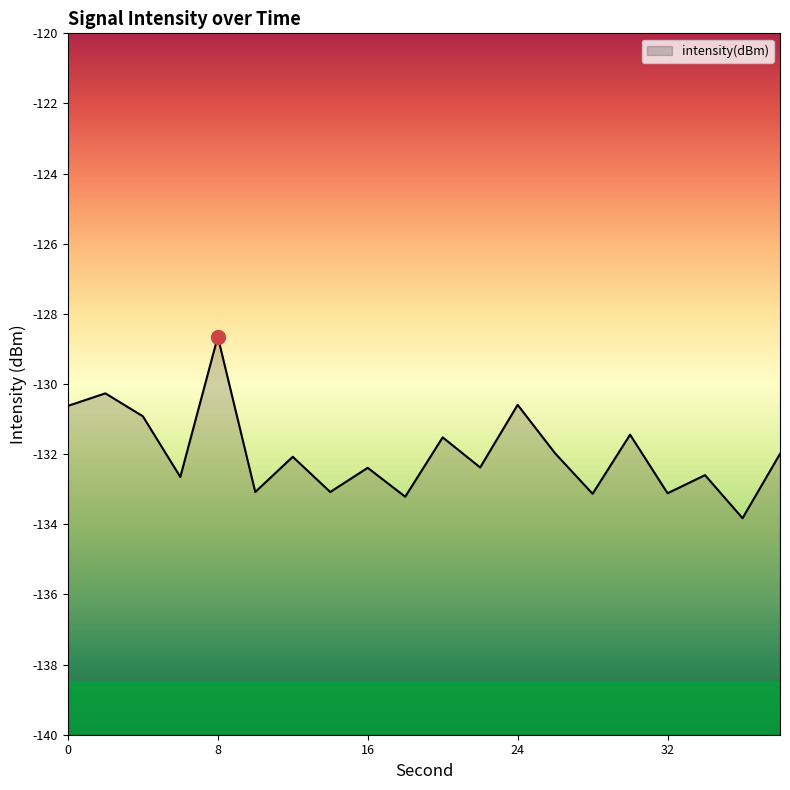

Which category has the highest value across all series?

8